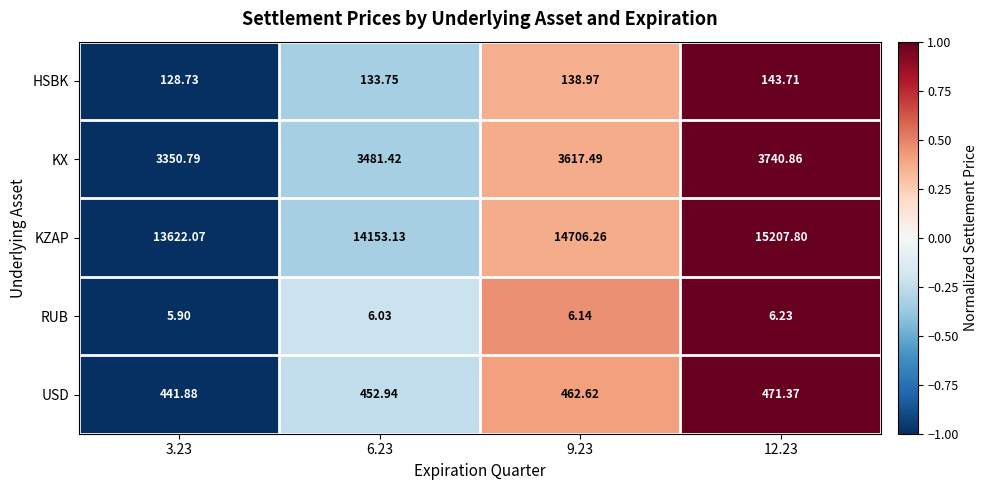

Which series has the largest total across all categories?

KZAP